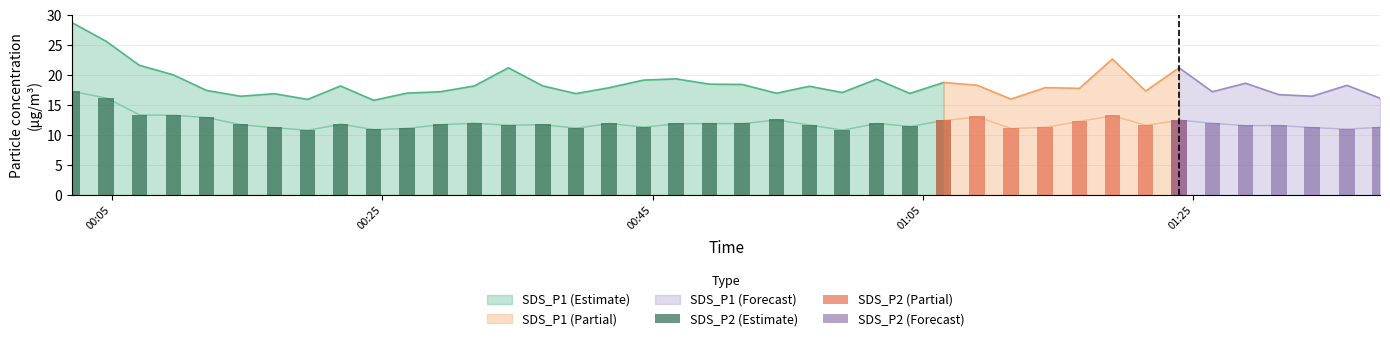

The value of SDS_P1 at 29 is 4.2. True or false?

False